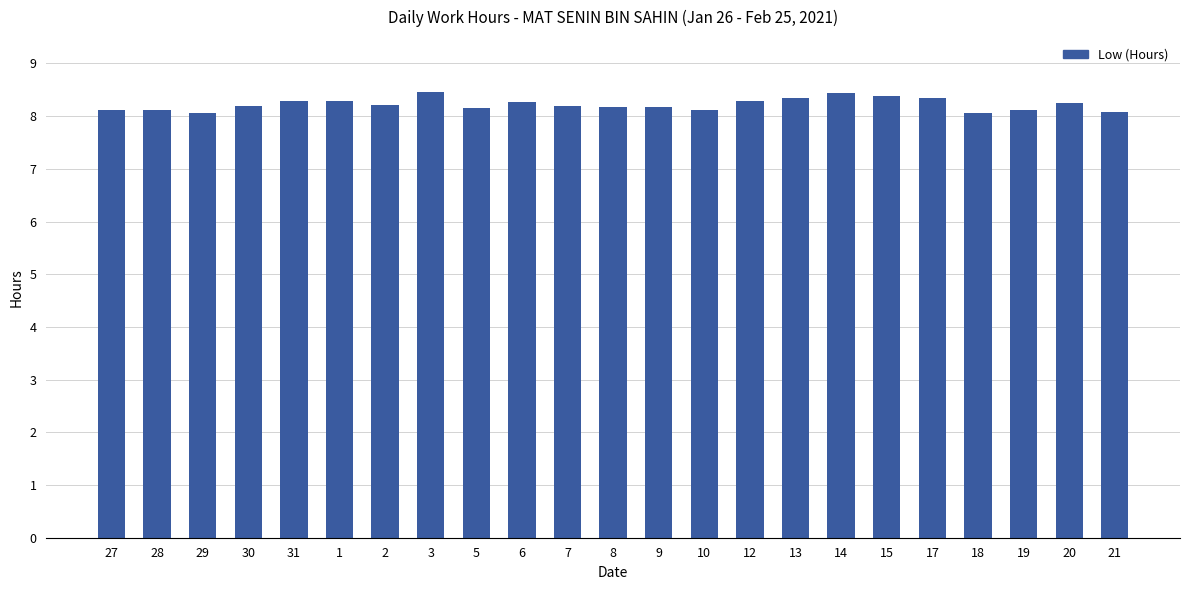

Which has a higher value, 1 or 29?

1